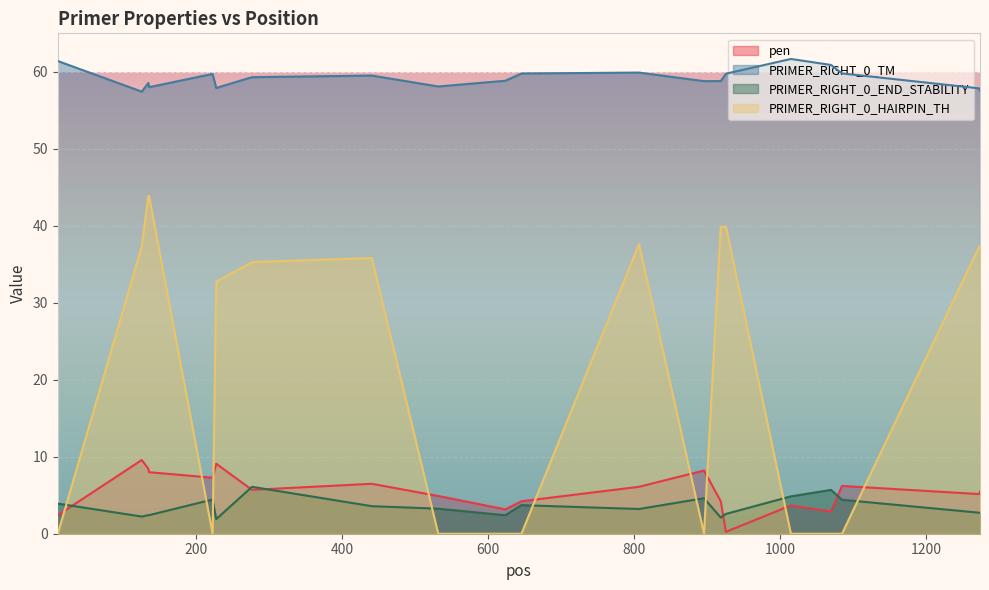

How many lines are shown in the chart?

4